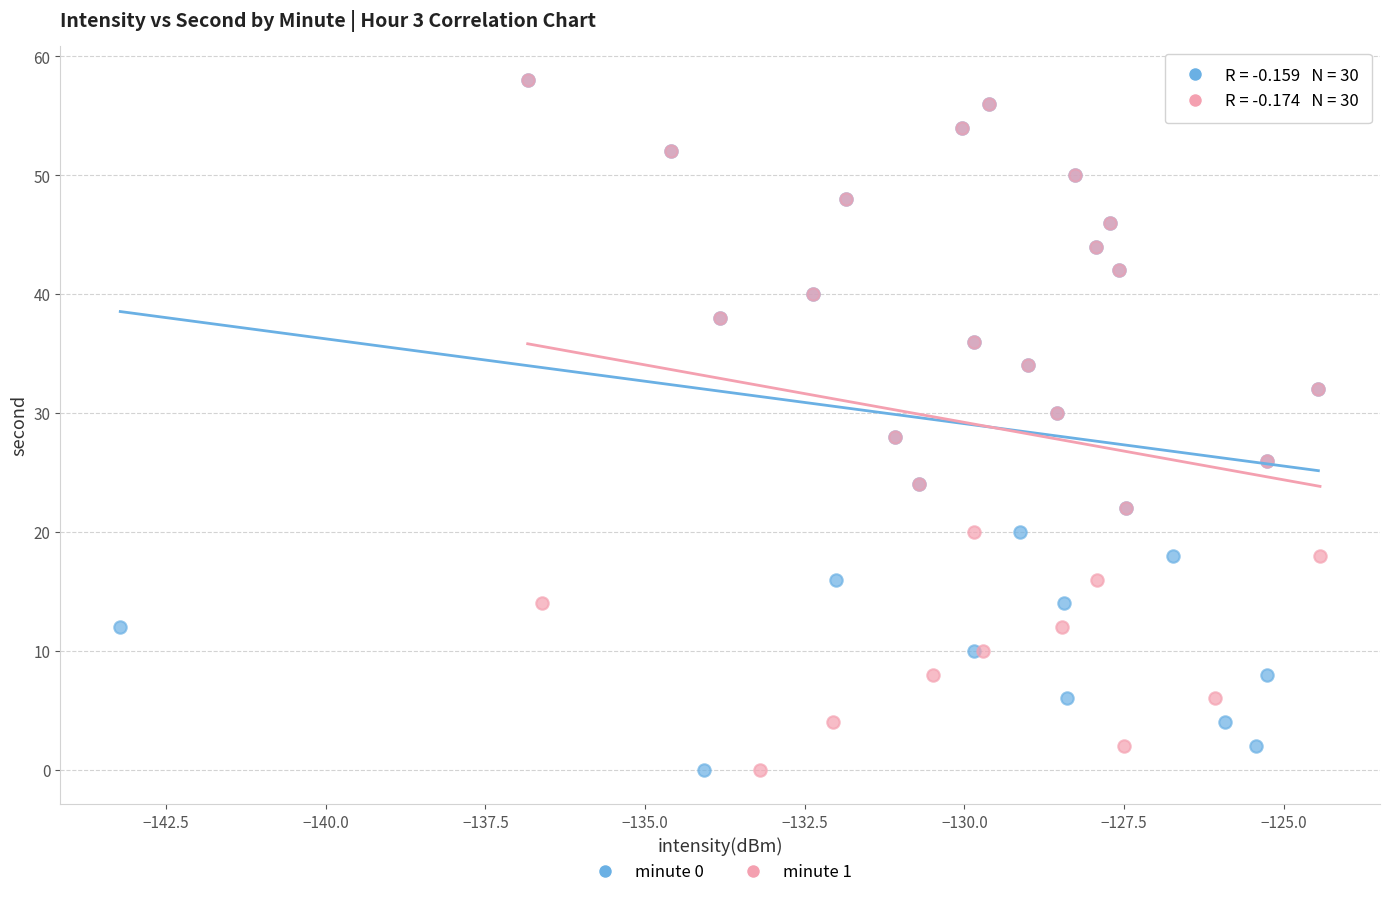

What are all the series names shown in the legend?

minute 0, minute 1